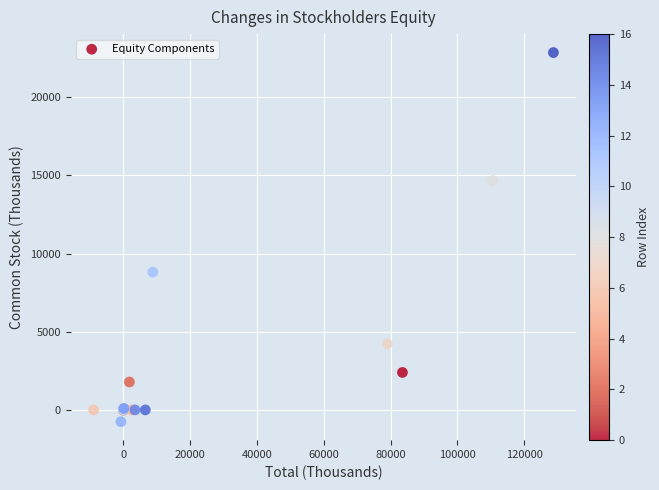

What Y value in the scatter plot is closest to 11052?

8814